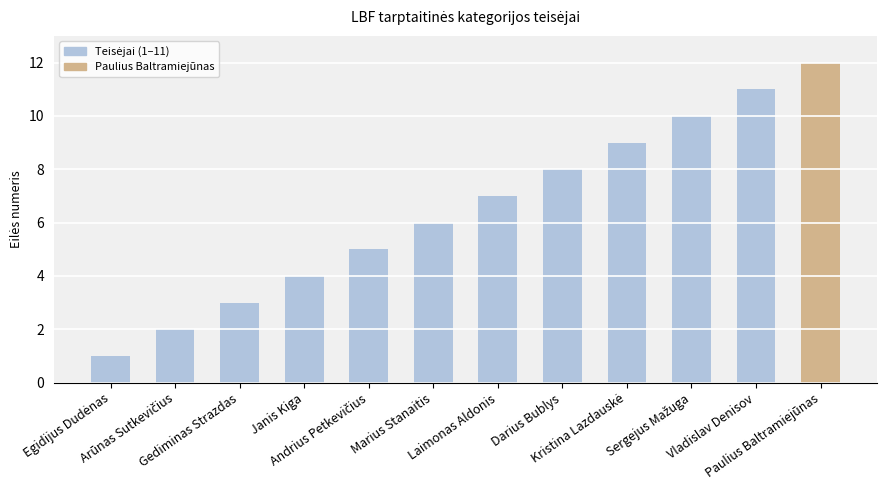

What is the value of the 2nd bar from the left?

2